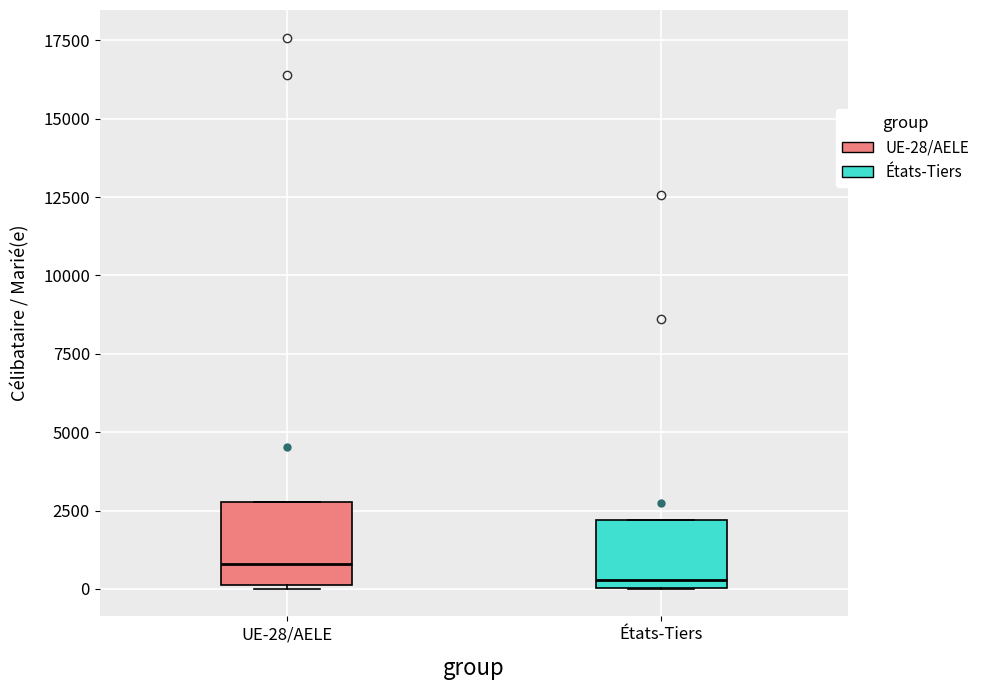

Which box's median line is the lowest?

États-Tiers